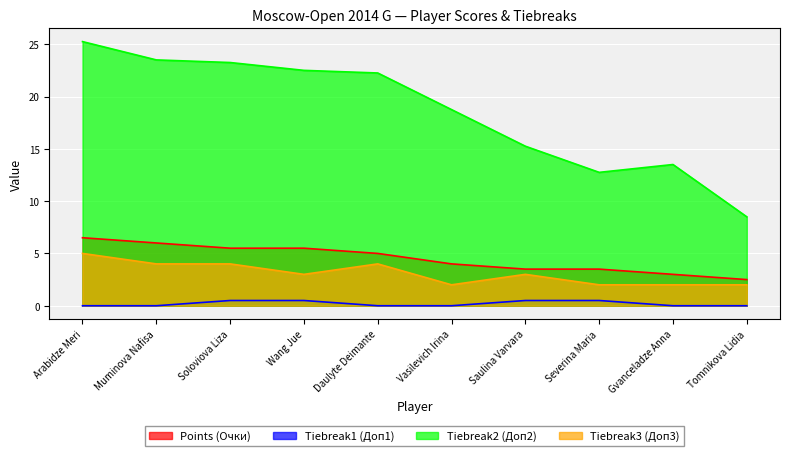

What is the average value of the Tiebreak3 (Доп3) series?

3.1